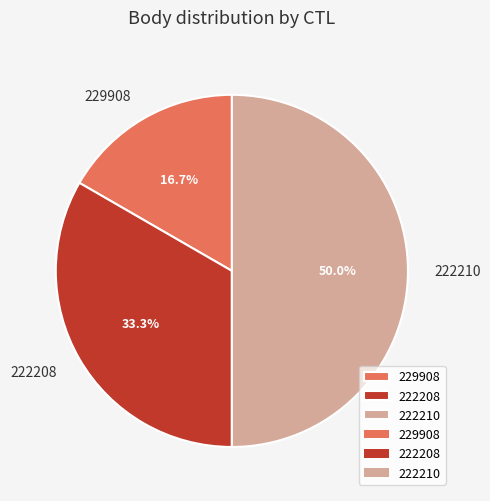

True or false: 222208 accounts for 25% of the total.

False